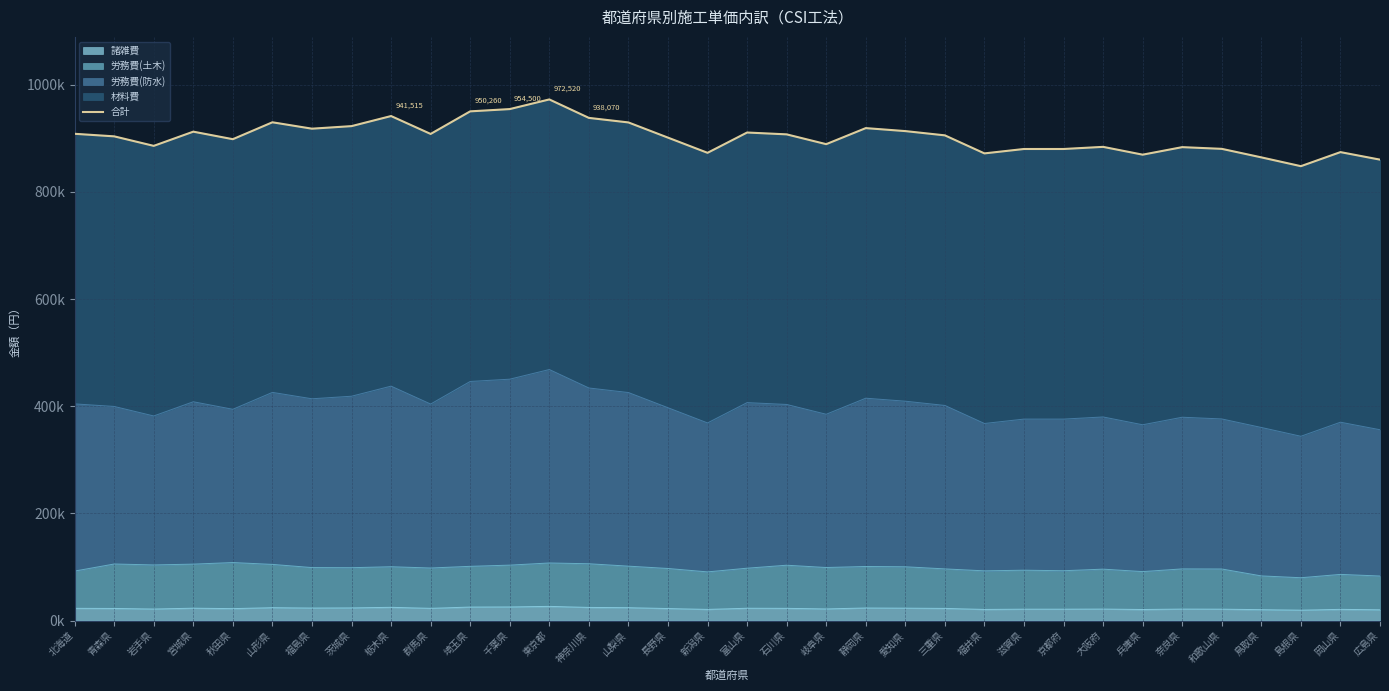

Reading left to right, what are all the values shown in this chart?

908390	903620	885865	912365	898320	929855	917930	922700	941515	908125	950260	954500	972520	938070	929590	901235	872880	910775	907330	889045	918990	913425	905475	871820	880035	880035	884010	869435	883480	880300	864400	847970	874205	860160